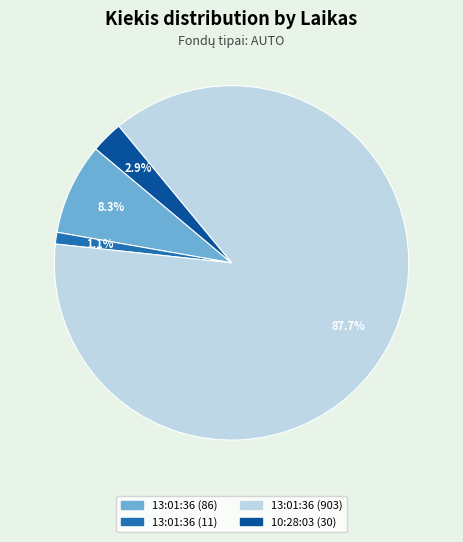

What is the smallest slice in the pie chart?

13:01:36 (11)